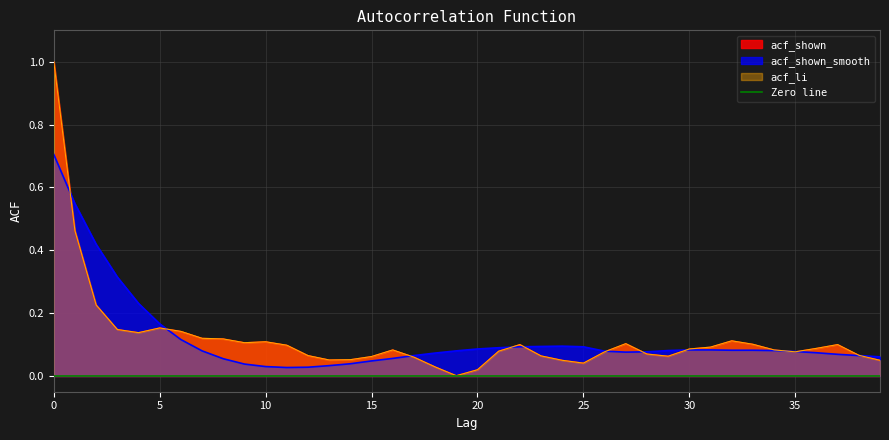

Is it true that acf_shown_smooth equals 0.1 at 8?

True